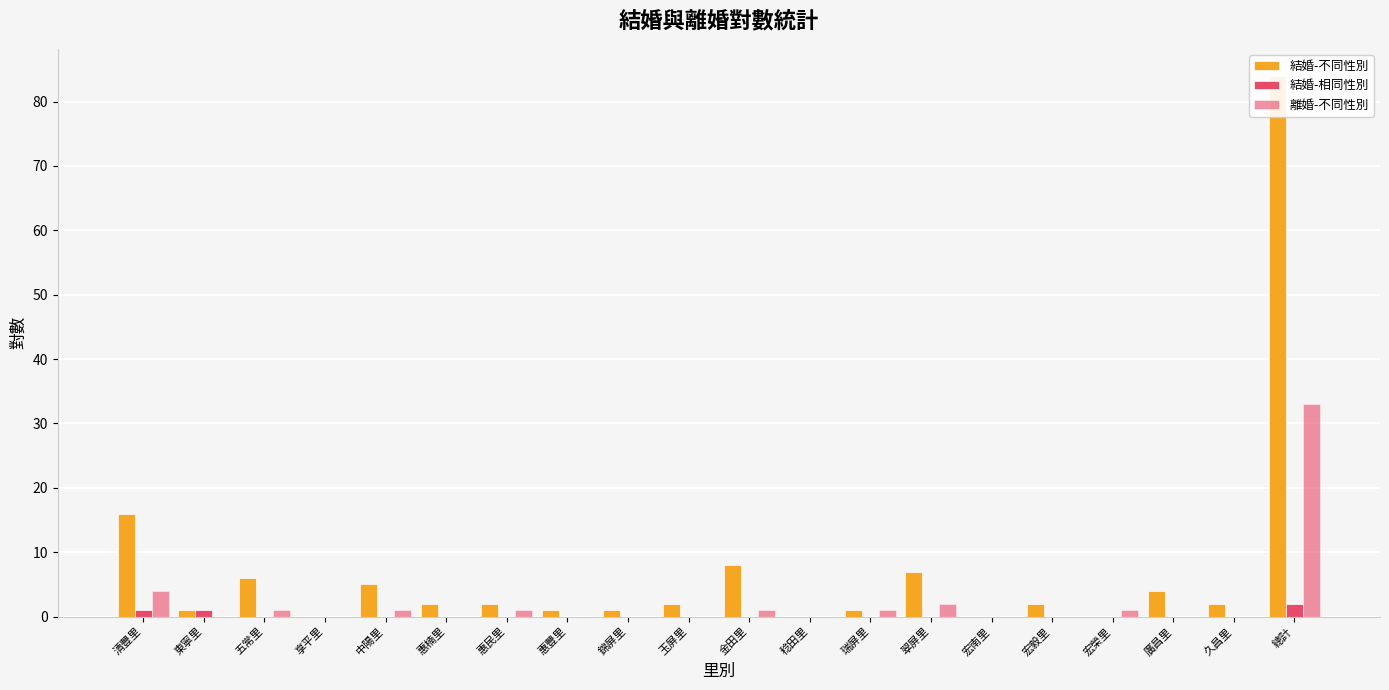

At which label does 離婚-不同性別 reach its minimum?

東寧里